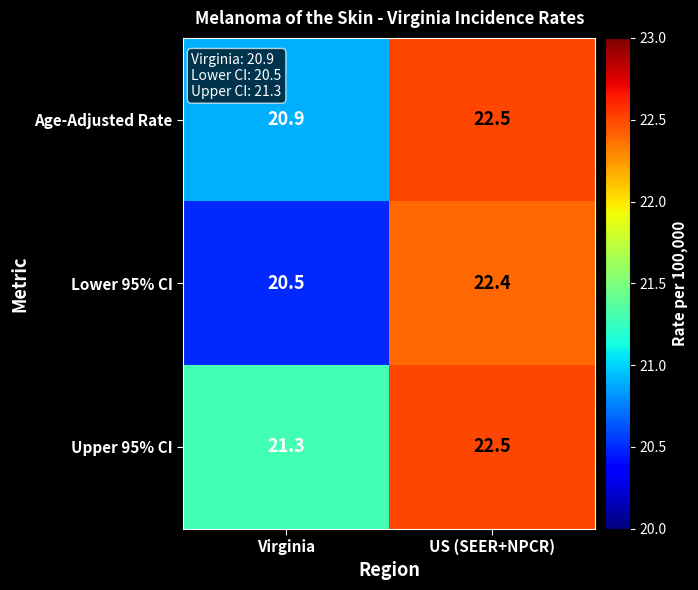

Reading left to right, what are all the values shown in this chart?

Age-Adjusted Rate: 20.9	22.5
Lower 95% CI: 20.5	22.4
Upper 95% CI: 21.3	22.5